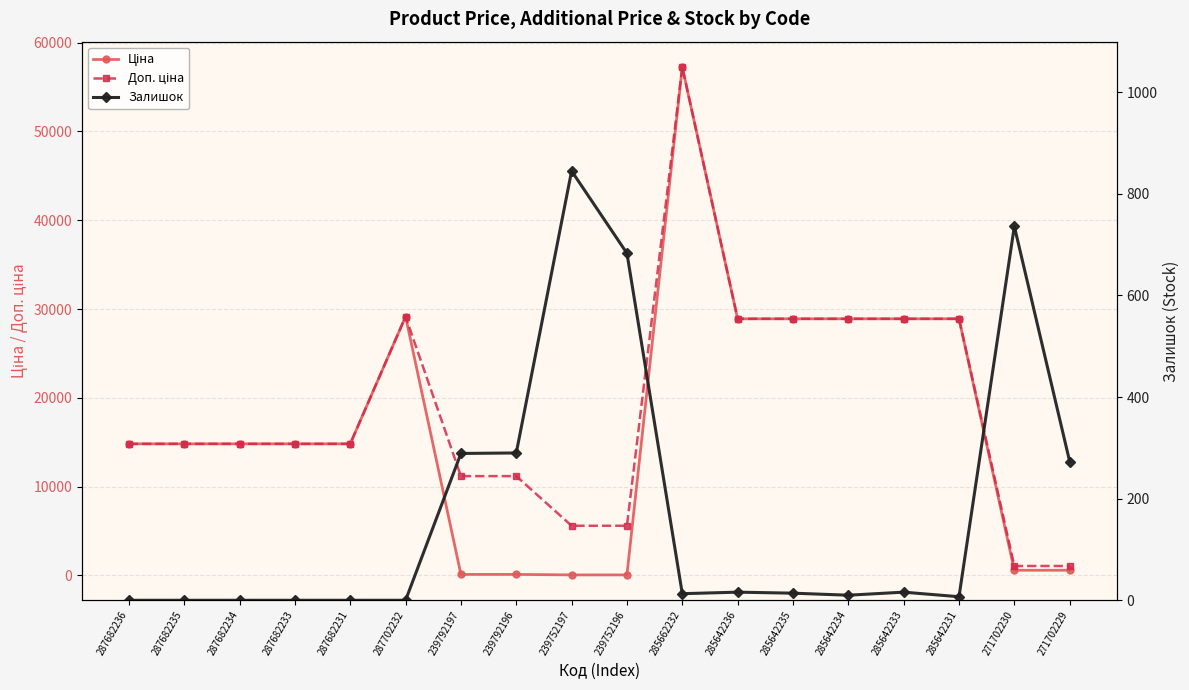

Where does the Залишок series first go above 14?

239792197